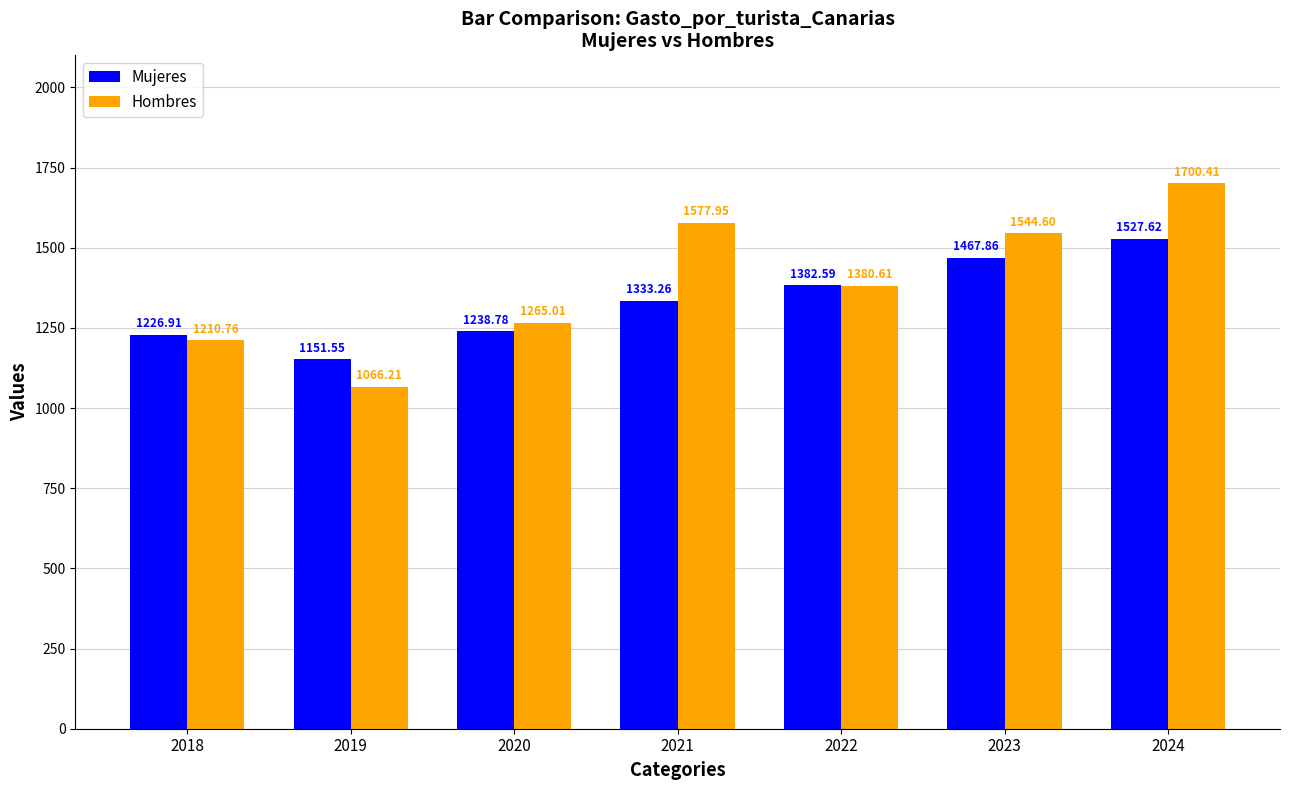

How many distinct data groups are displayed?

2